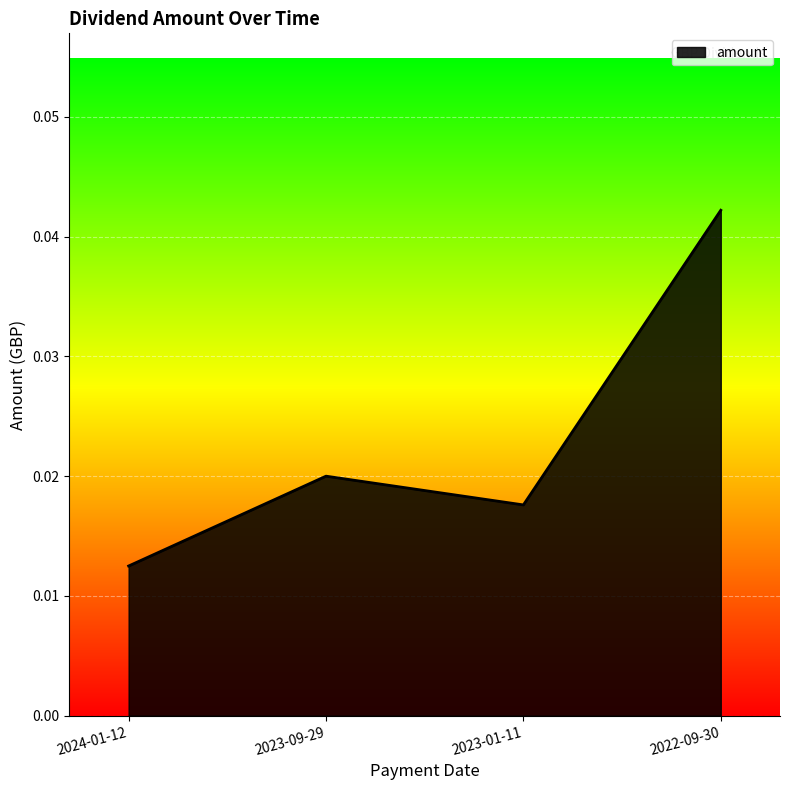

Count the values in the range 0 to 1.

4